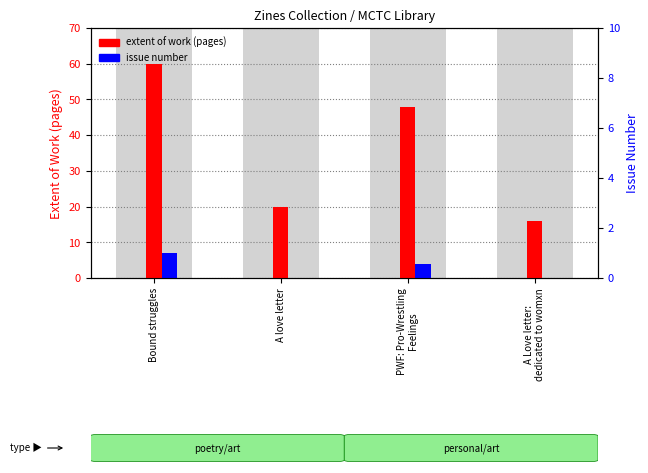

Reading left to right, extract all data points from this chart.

extent of work (pages): Bound struggles=60	A love letter=20	PWF: Pro-Wrestling
Feelings=48	A Love letter:
dedicated to womxn=16
issue number: Bound struggles=7	A love letter=0	PWF: Pro-Wrestling
Feelings=4	A Love letter:
dedicated to womxn=0